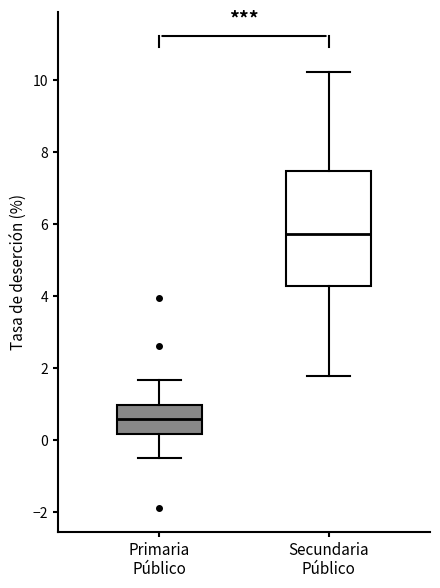

Where is the lower edge of the box for Primaria Público on the y-axis? The values are not printed on the chart, so give them approximately, as read against the axis.

0.2